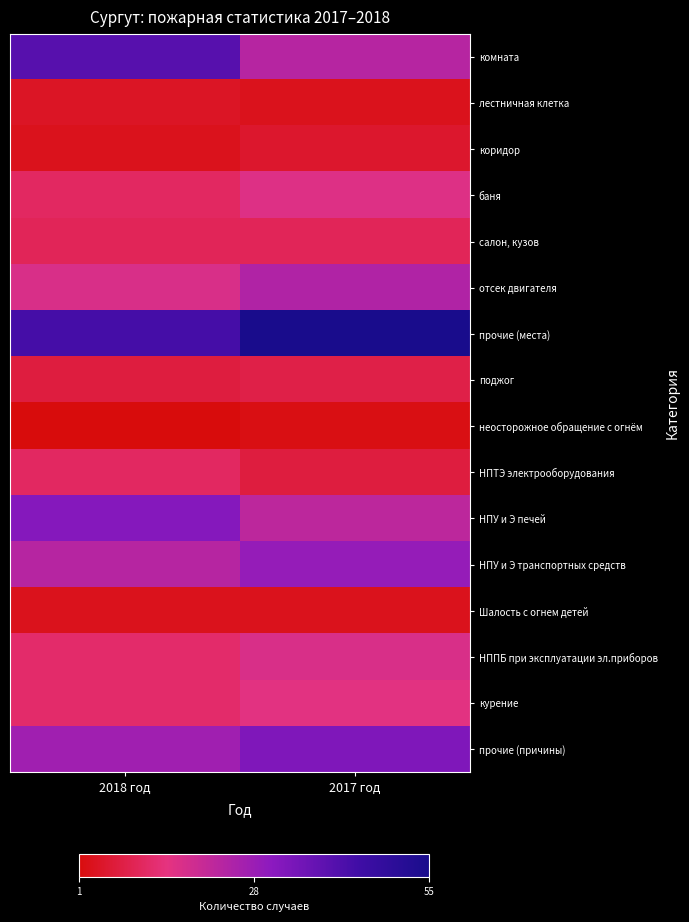

Reading left to right, list all the values displayed in this chart.

комната: 2018 год=40	2017 год=23
лестничная клетка: 2018 год=4	2017 год=3
коридор: 2018 год=3	2017 год=5
баня: 2018 год=11	2017 год=16
салон, кузов: 2018 год=10	2017 год=10
отсек двигателя: 2018 год=17	2017 год=24
прочие (места): 2018 год=43	2017 год=55
поджог: 2018 год=7	2017 год=8
неосторожное обращение с огнём: 2018 год=1	2017 год=2
НПТЭ электрооборудования: 2018 год=11	2017 год=7
НПУ и Э печей: 2018 год=32	2017 год=22
НПУ и Э транспортных средств: 2018 год=23	2017 год=29
Шалость с огнем детей: 2018 год=3	2017 год=3
НППБ при эксплуатации эл.приборов: 2018 год=12	2017 год=17
курение: 2018 год=12	2017 год=15
прочие (причины): 2018 год=27	2017 год=33